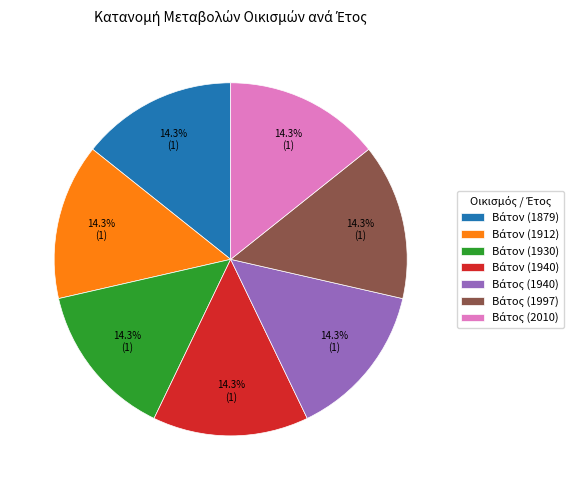

Is there a majority slice in this chart?

No